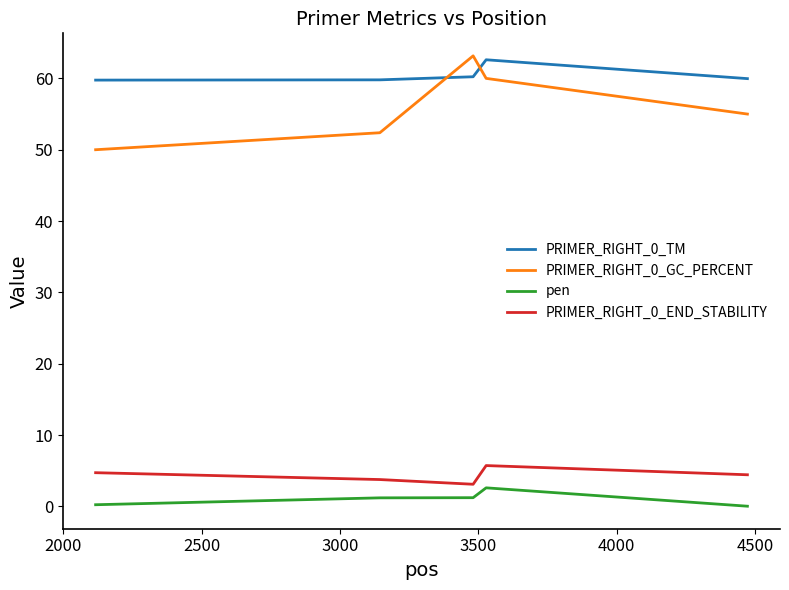

True or false: PRIMER_RIGHT_0_TM and PRIMER_RIGHT_0_END_STABILITY intersect in this chart.

False